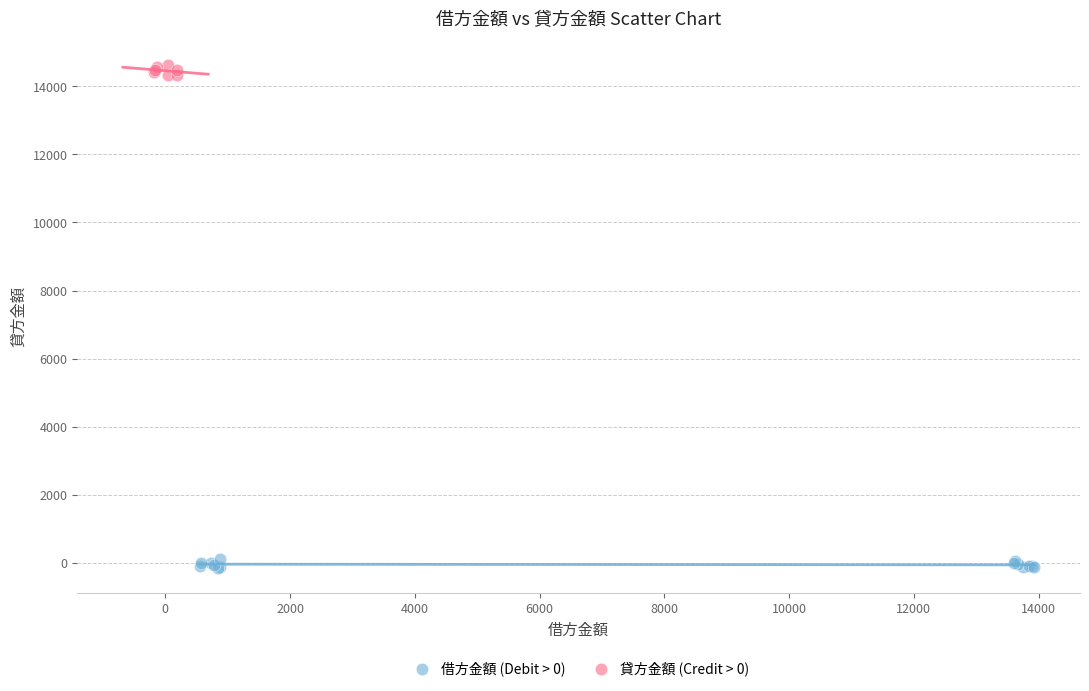

Which series contains the highest Y value?

貸方金額 (Credit > 0)